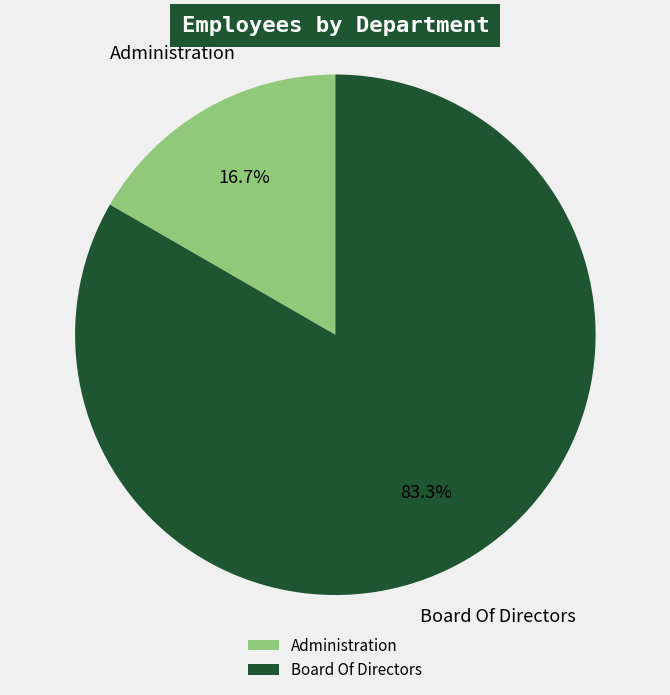

Which category has the biggest portion of the pie?

Board Of Directors